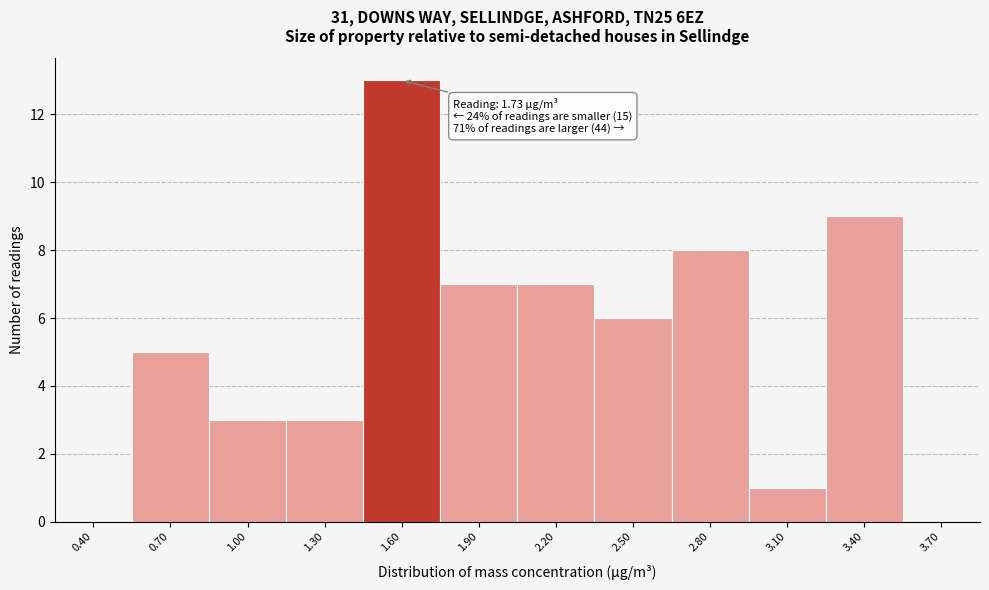

Reading left to right, extract all data points from this chart.

0.40=0	0.70=5	1.00=3	1.30=3	1.60=13	1.90=7	2.20=7	2.50=6	2.80=8	3.10=1	3.40=9	3.70=0